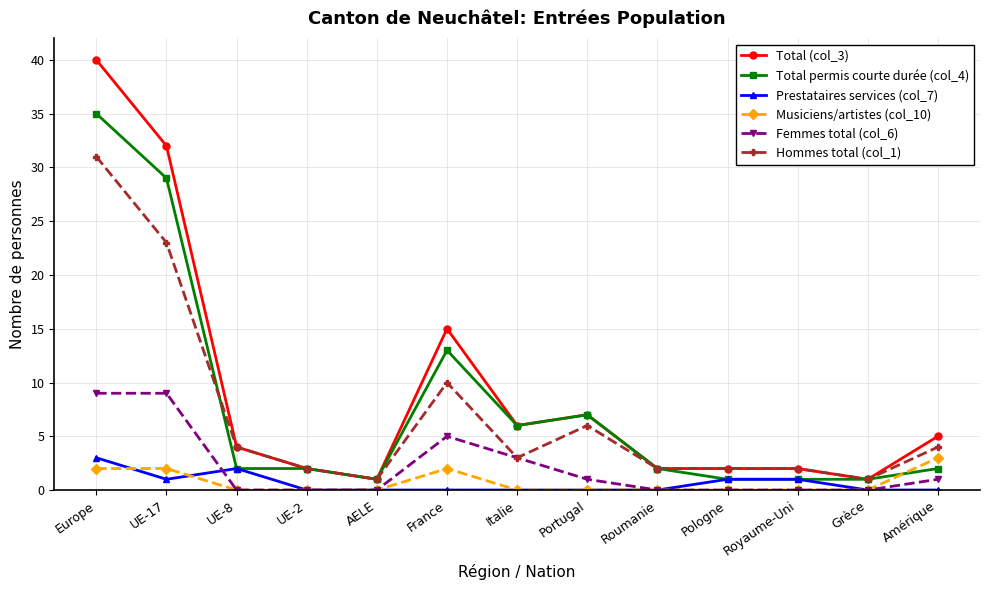

Which category has the highest value in the Hommes total (col_1) series?

Europe